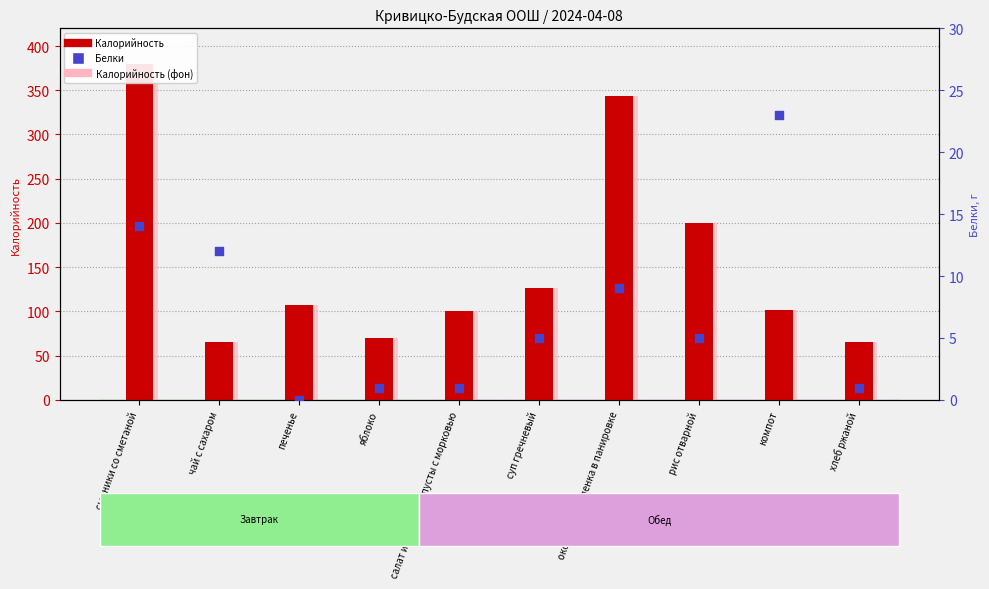

At which category is the sum across all series the highest?

сырники со сметаной